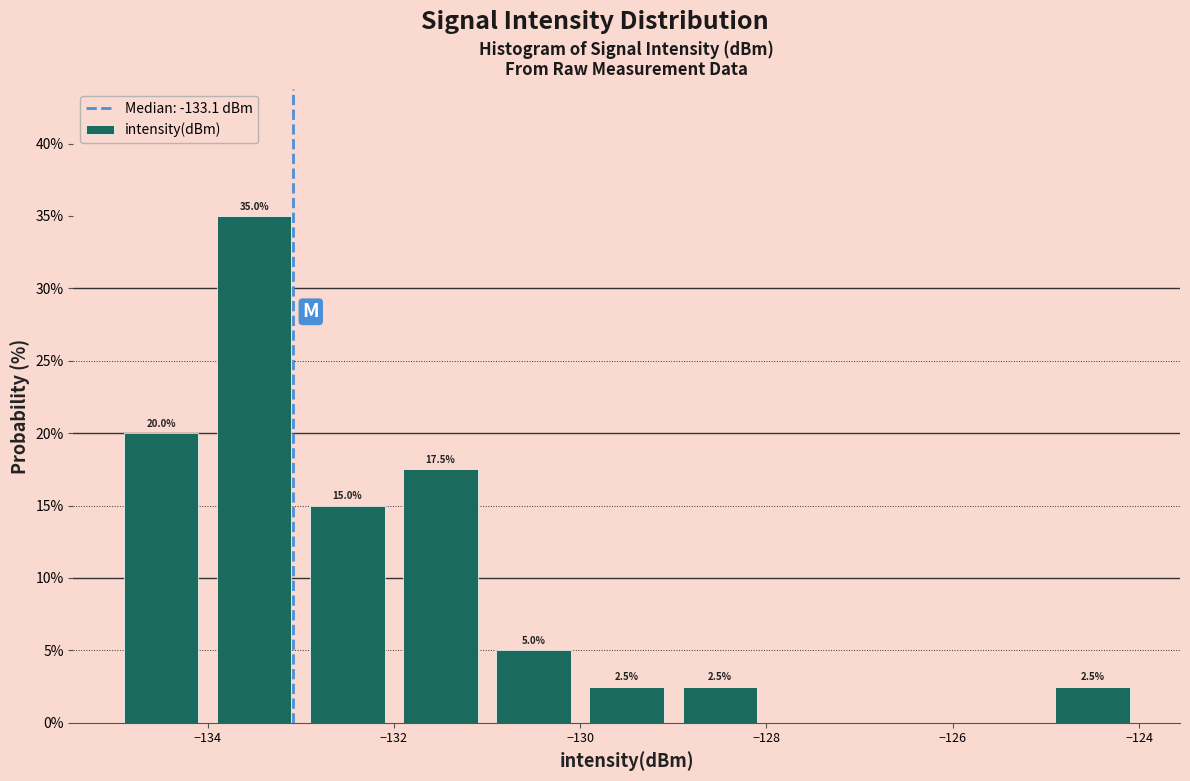

Over which range of the x-axis is the bar tallest?

-134 to -133